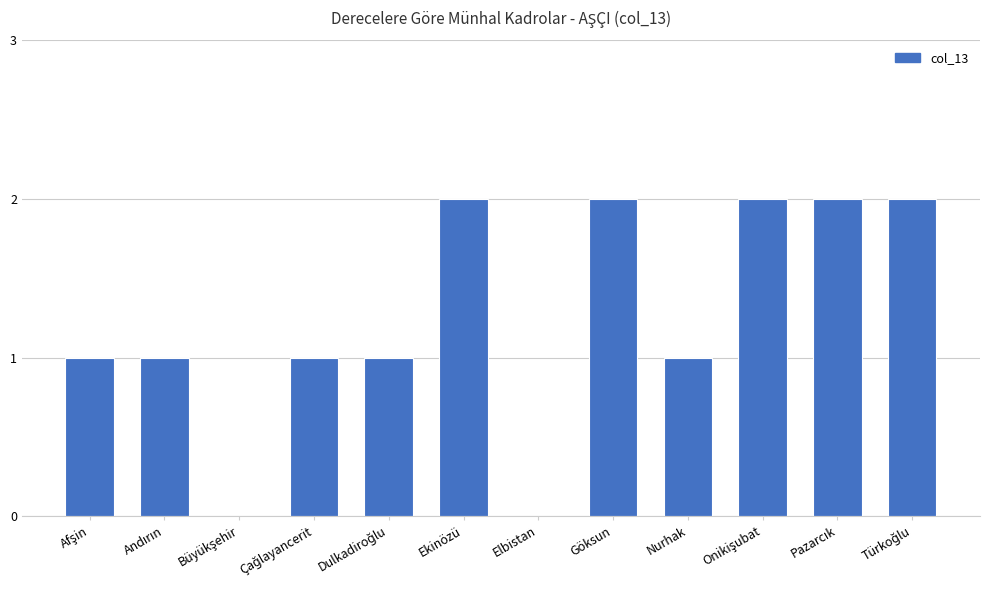

The value at Göksun is 1. True or false?

False